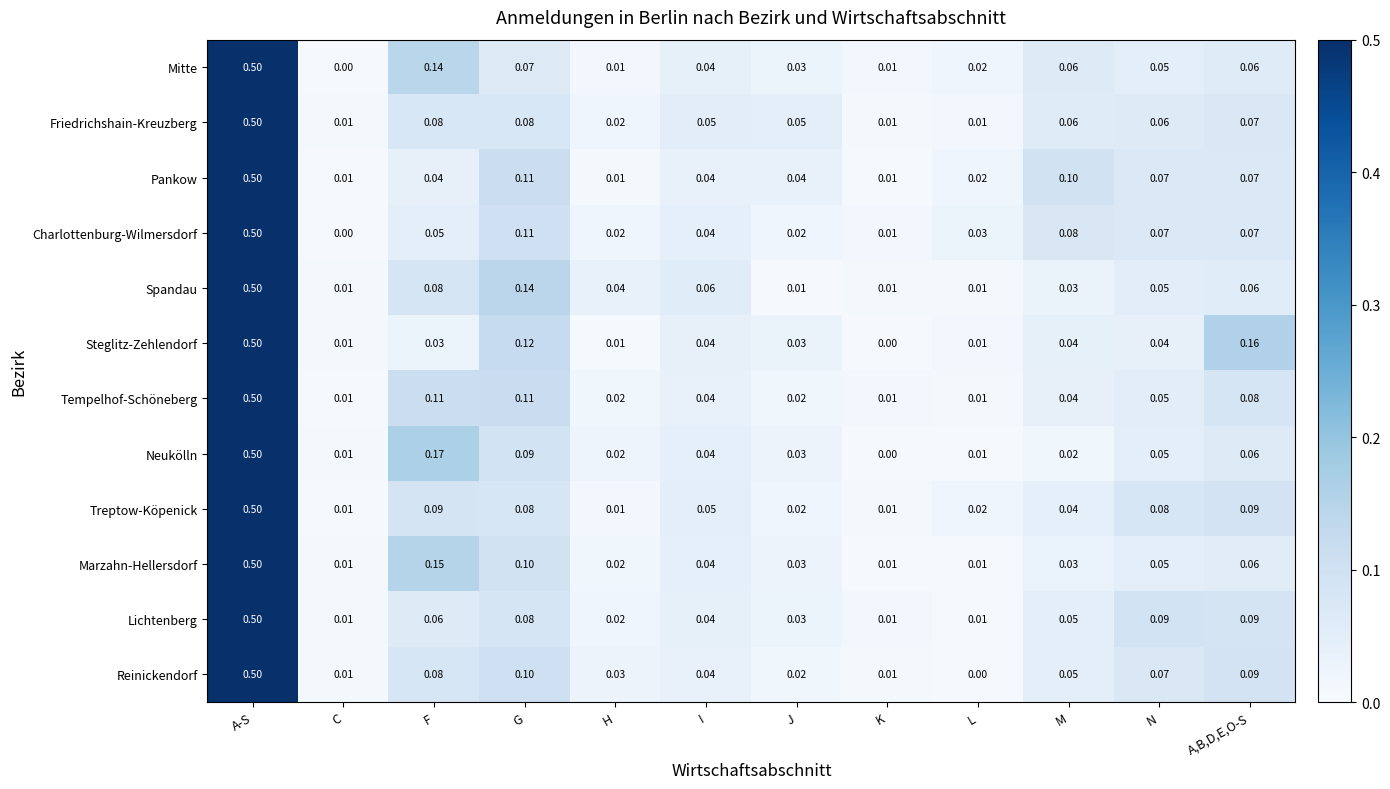

Which series changed the most between N and A,B,D,E,O-S?

Steglitz-Zehlendorf